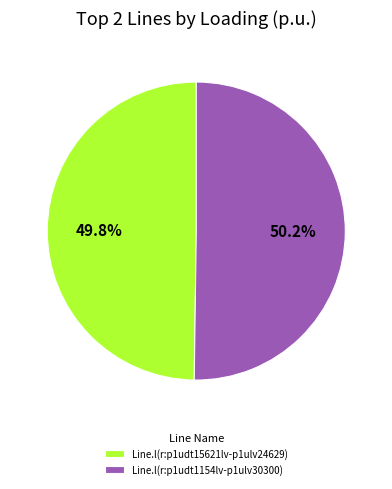

Is it true that Line.l(r:p1udt1154lv-p1ulv30300) is 62% of the pie?

False